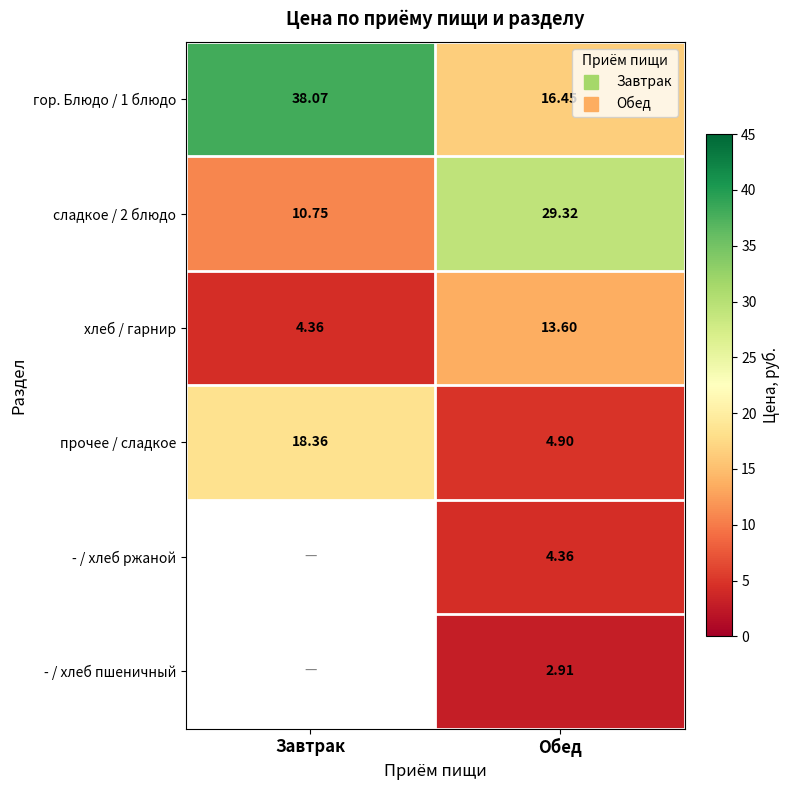

What is the difference between the maximum and minimum values in the гор. Блюдо / 1 блюдо series?

21.6